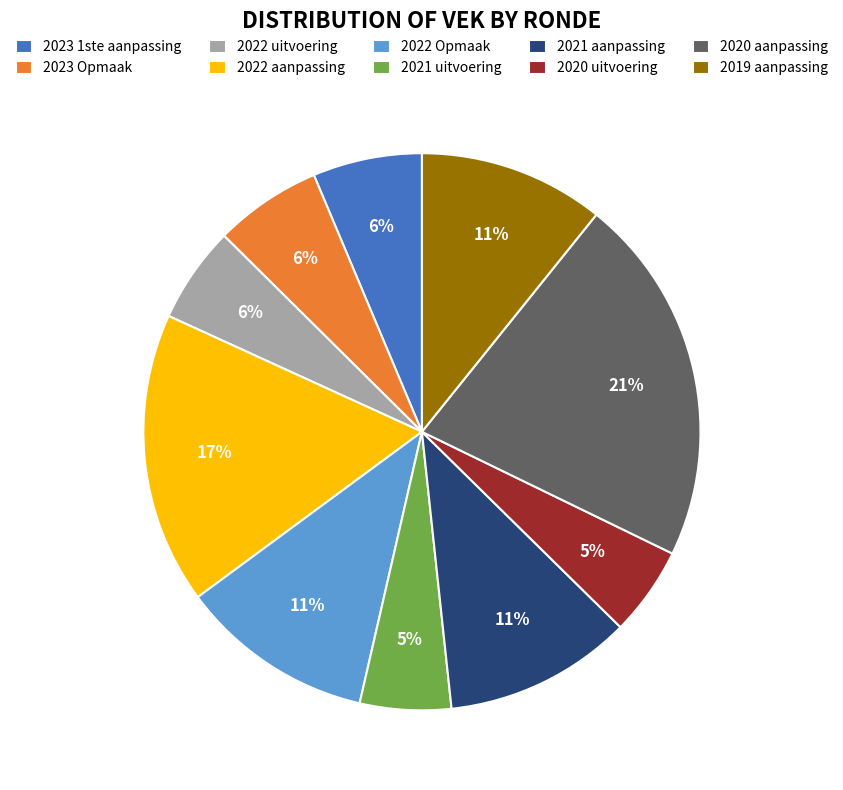

Count the number of slices in the pie.

10